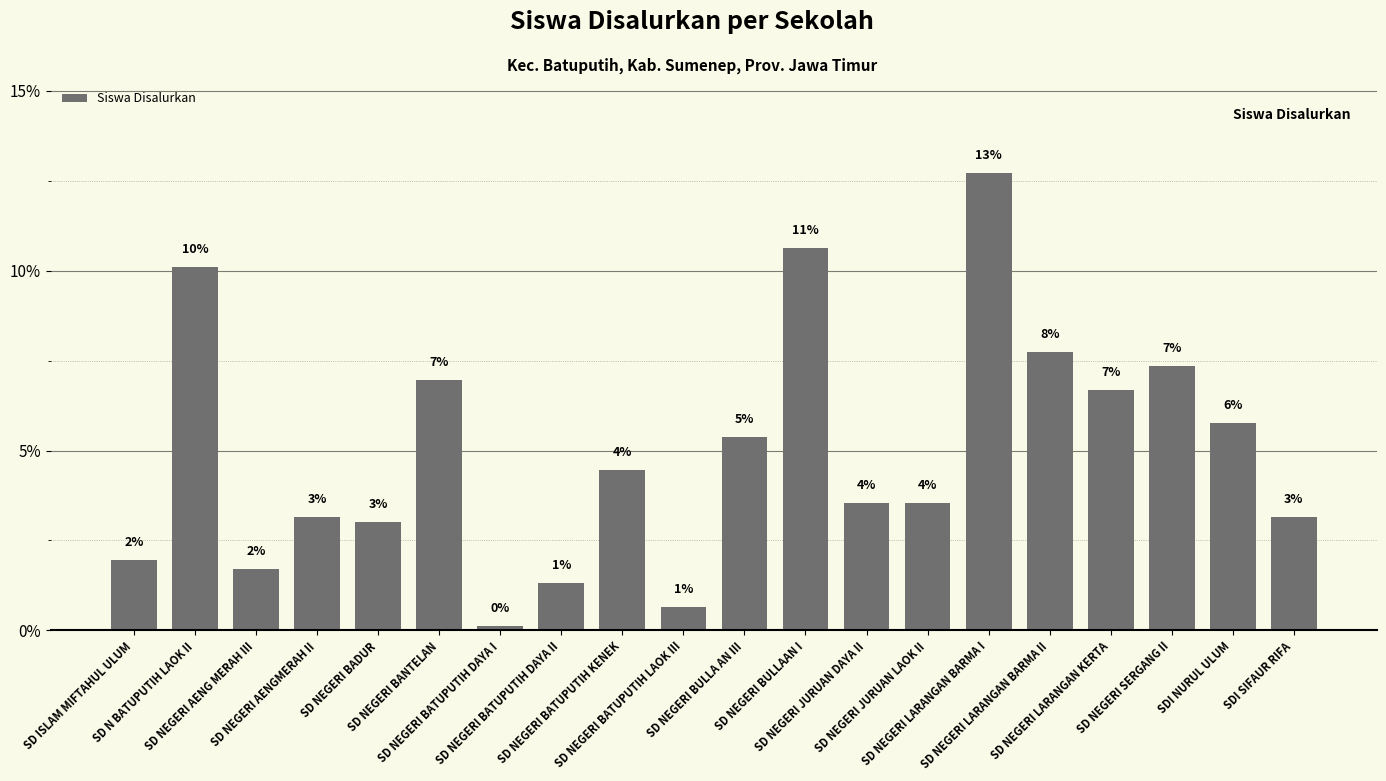

Read the value at SD NEGERI BANTELAN.

7.0